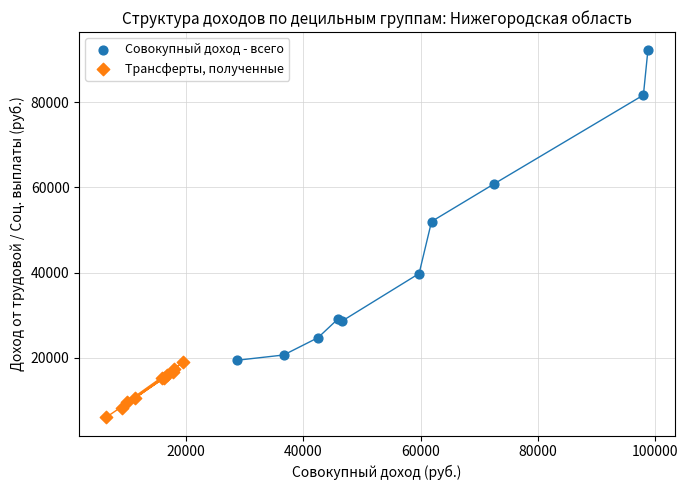

Which series contains the highest Y value?

Совокупный доход - всего